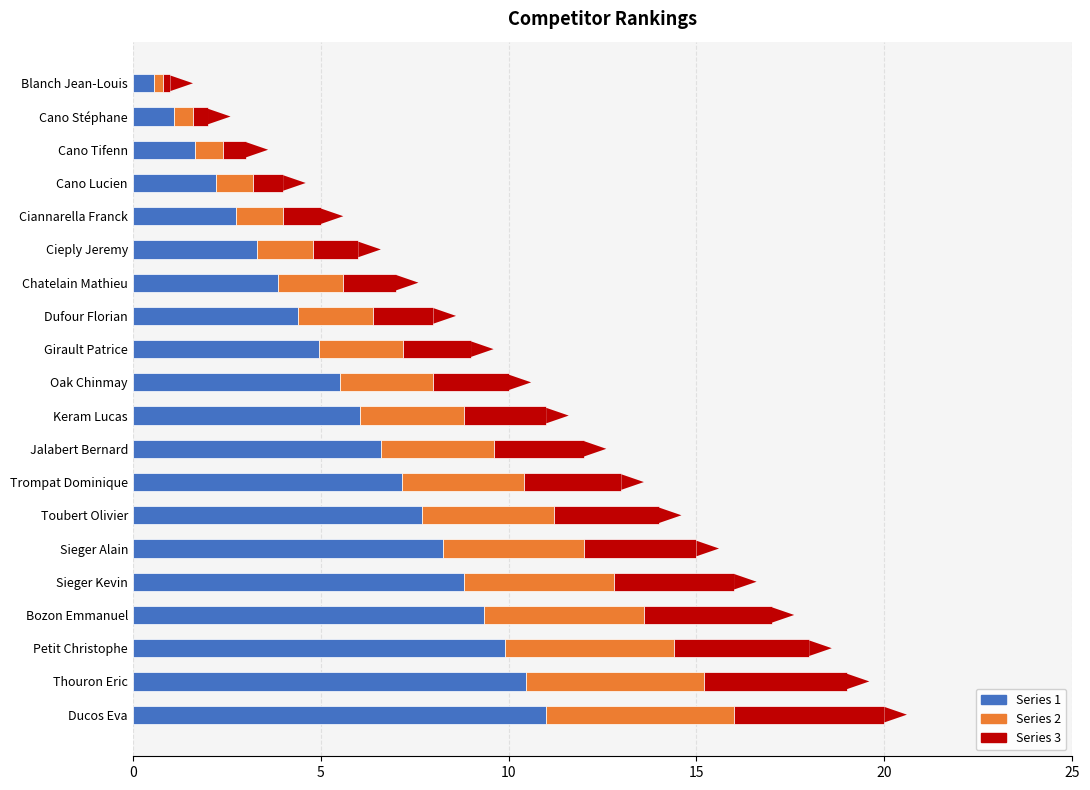

Is it true that Series 1 equals 3.9 at Chatelain Mathieu?

True